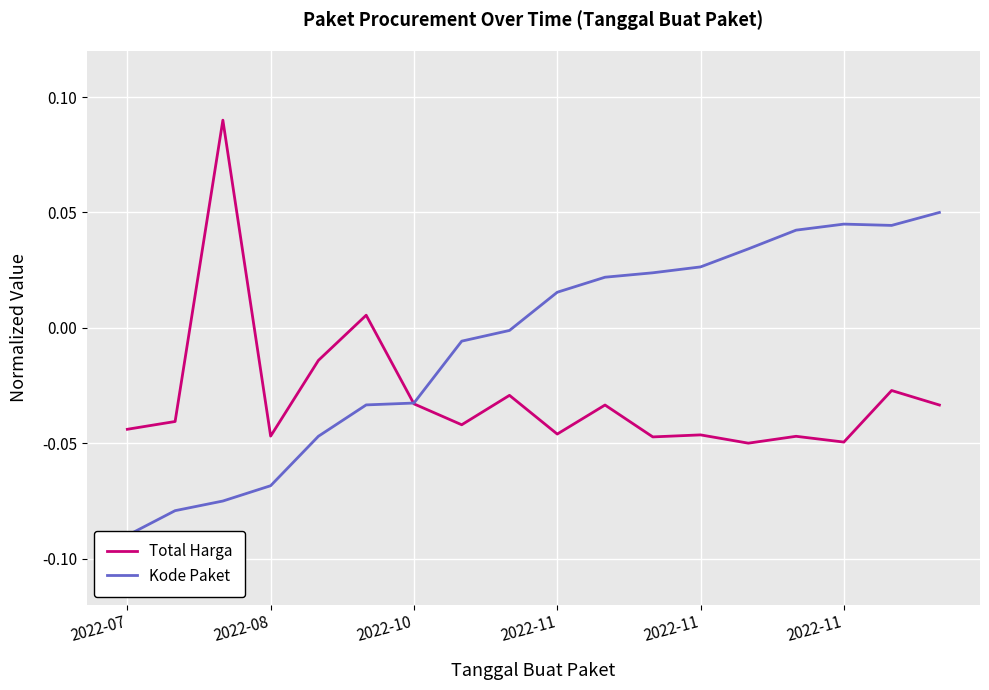

What is the label of the 7th point from the right?

11